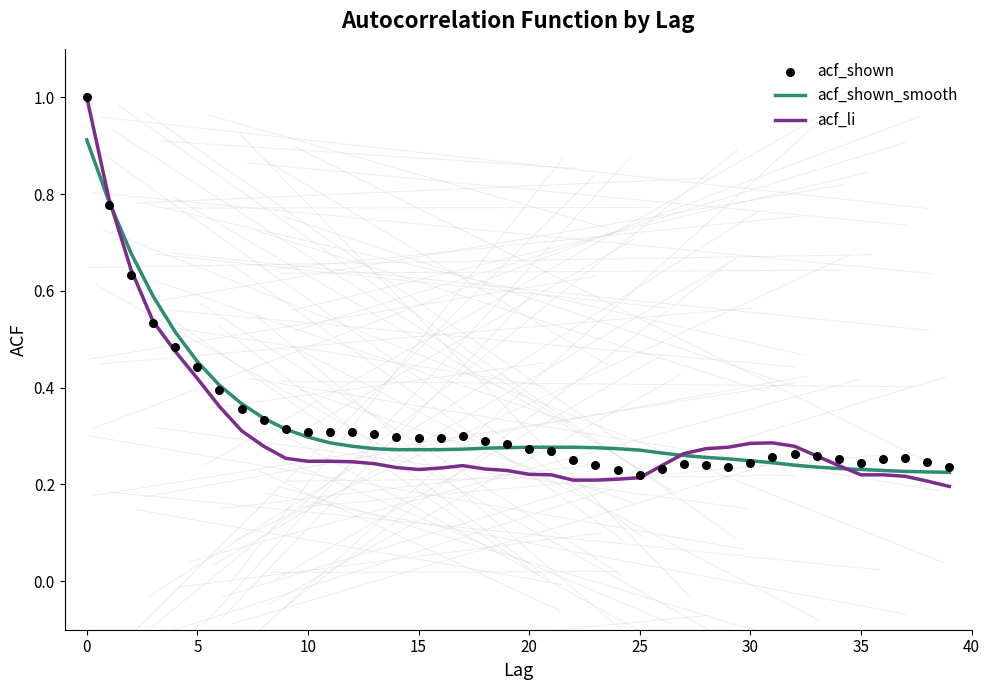

Which series reaches the minimum Y coordinate?

acf_li